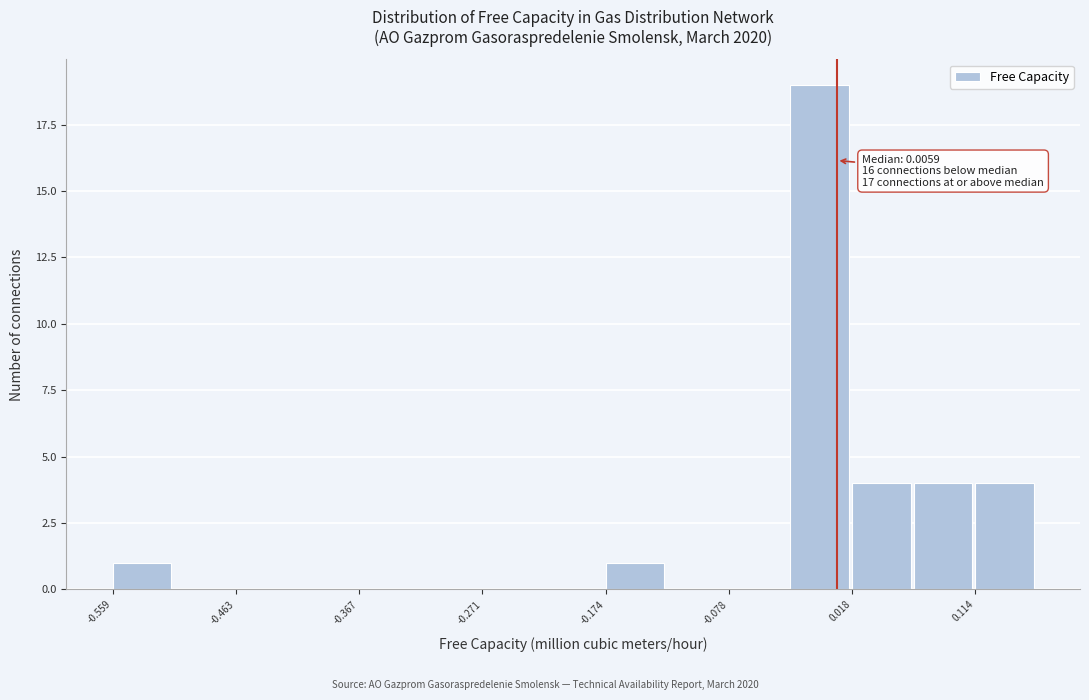

Which range on the x-axis has the tallest bar?

-0.03 to 0.02